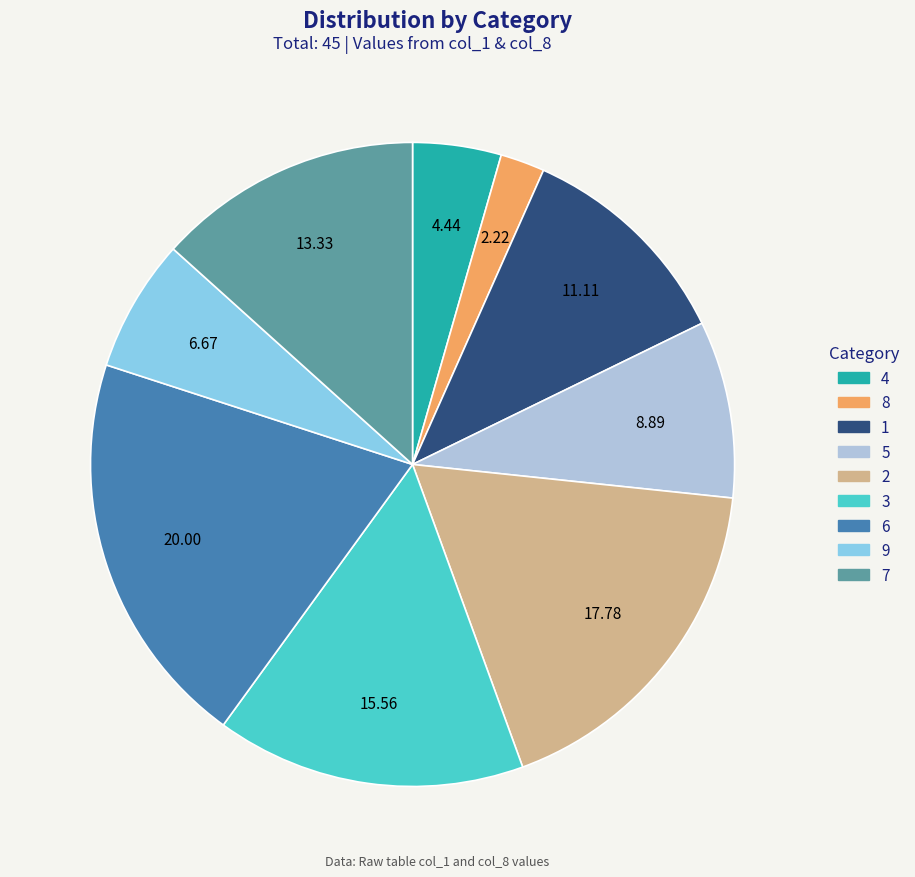

Approximately how many times larger is the value at 3 compared to 6?

0.8